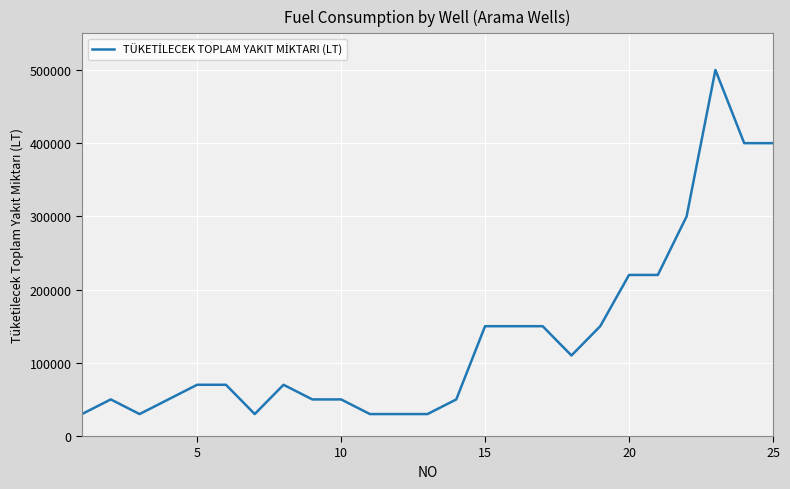

What is the greatest value displayed?

500000